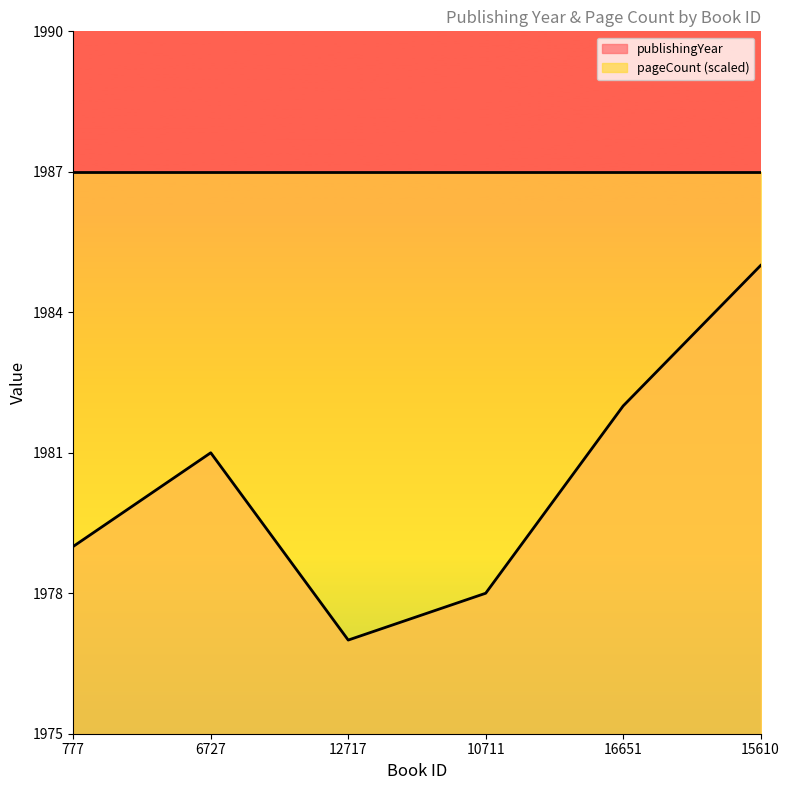

At which category does the data reach its first local valley?

12717